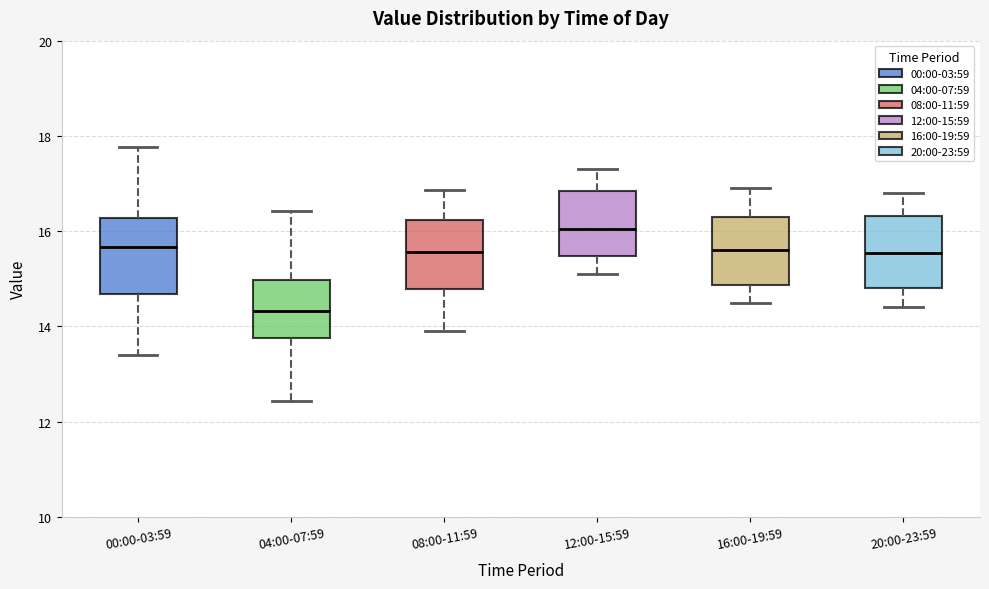

Reading left to right, transcribe this box plot: for each box, give where its median line is, the range the box spans, and where its two whiskers end, as read against the y-axis. The values are not printed on the chart, so give them approximately, as read against the axis.

00:00-03:59: median 15.6, box 14.6 to 16.2, whiskers 13.4 to 17.8
04:00-07:59: median 14.4, box 13.8 to 15.0, whiskers 12.4 to 16.4
08:00-11:59: median 15.6, box 14.8 to 16.2, whiskers 14.0 to 16.8
12:00-15:59: median 16.0, box 15.4 to 16.8, whiskers 15.2 to 17.4
16:00-19:59: median 15.6, box 14.8 to 16.4, whiskers 14.6 to 17.0
20:00-23:59: median 15.6, box 14.8 to 16.4, whiskers 14.4 to 16.8